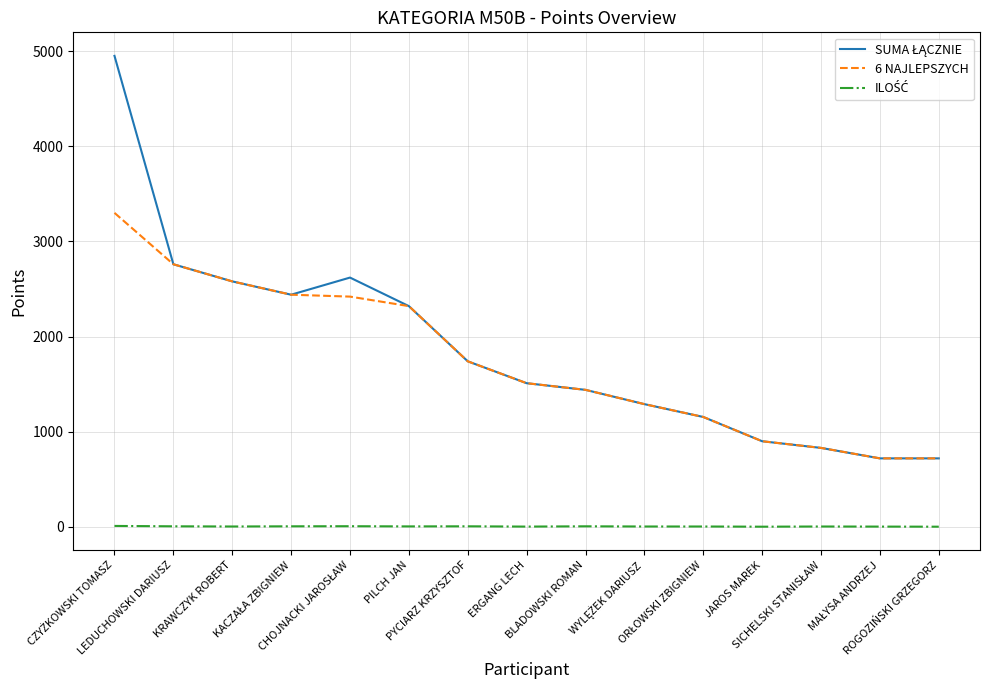

What is the greatest value displayed?

4950